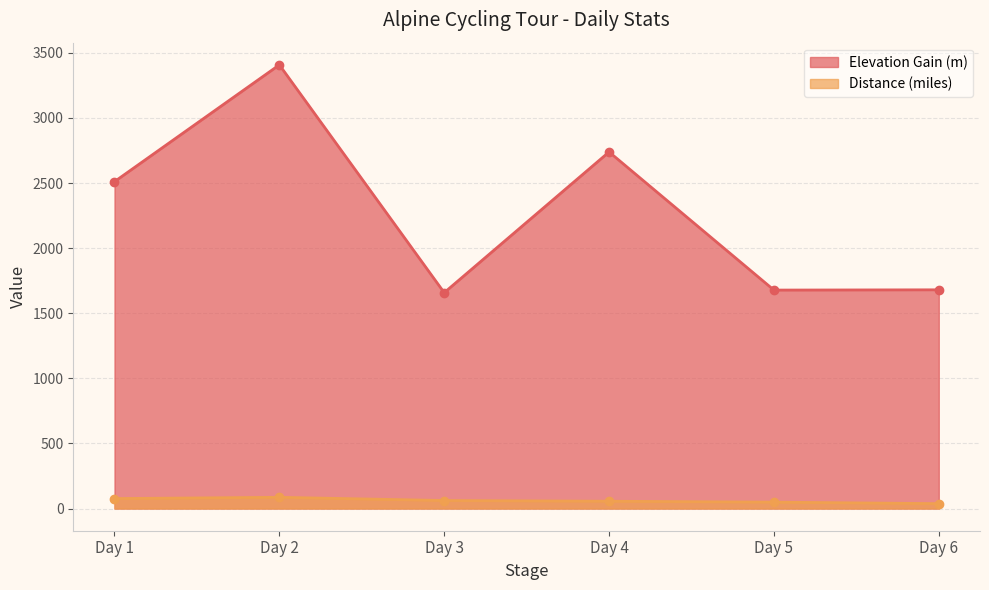

At which label is Elevation Gain (m) closest to 2533?

Day 1